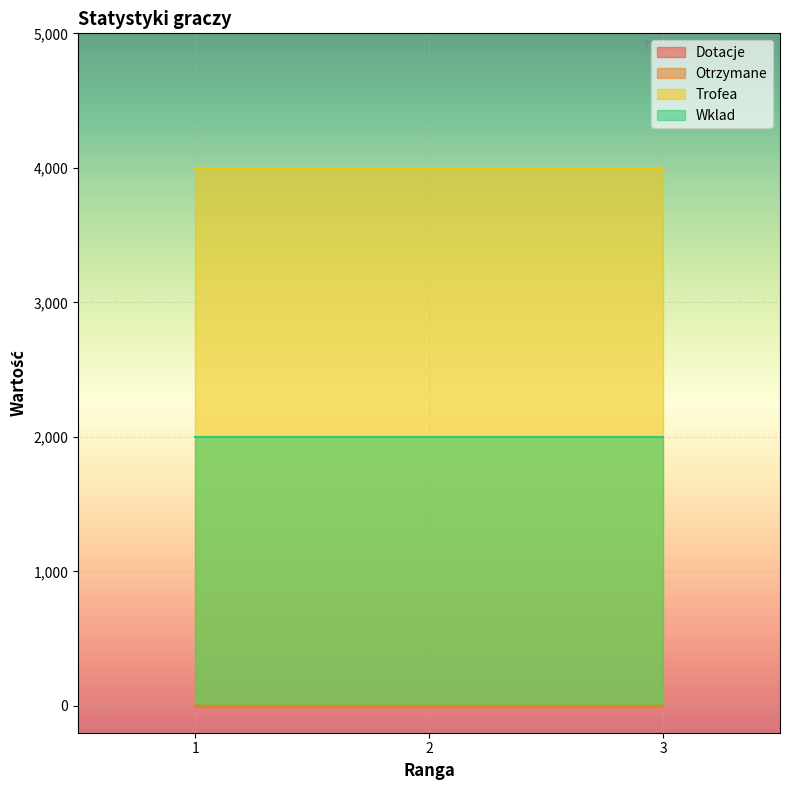

Is it true that Otrzymane equals 0 at 1?

True